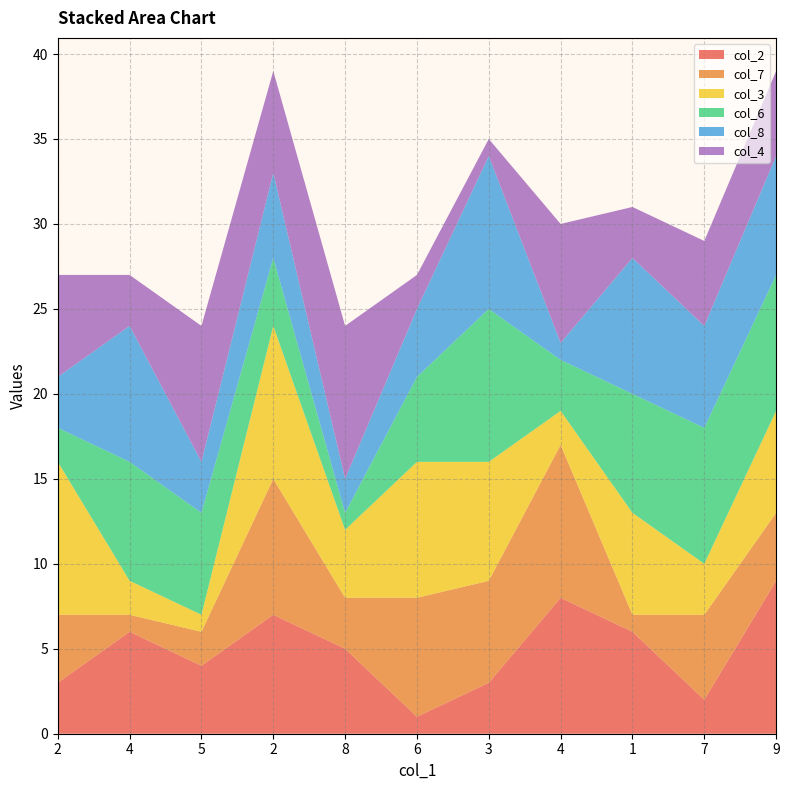

Reading left to right, extract all data points from this chart.

col_2: 3	6	4	7	5	1	3	8	6	2	9
col_7: 4	1	2	8	3	7	6	9	1	5	4
col_3: 9	2	1	9	4	8	7	2	6	3	6
col_6: 2	7	6	4	1	5	9	3	7	8	8
col_8: 3	8	3	5	2	4	9	1	8	6	7
col_4: 6	3	8	6	9	2	1	7	3	5	5